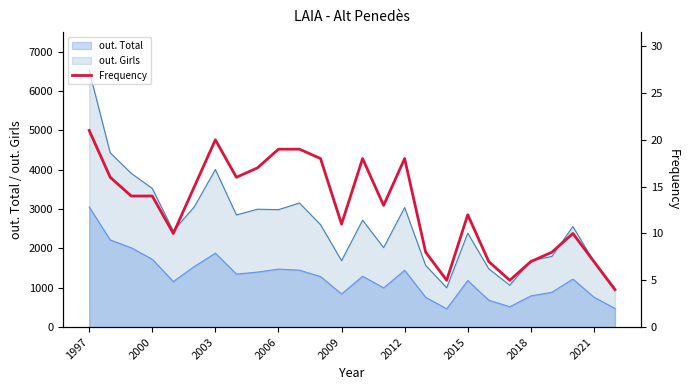

True or false: out. Total and out. Girls cross at least once.

False